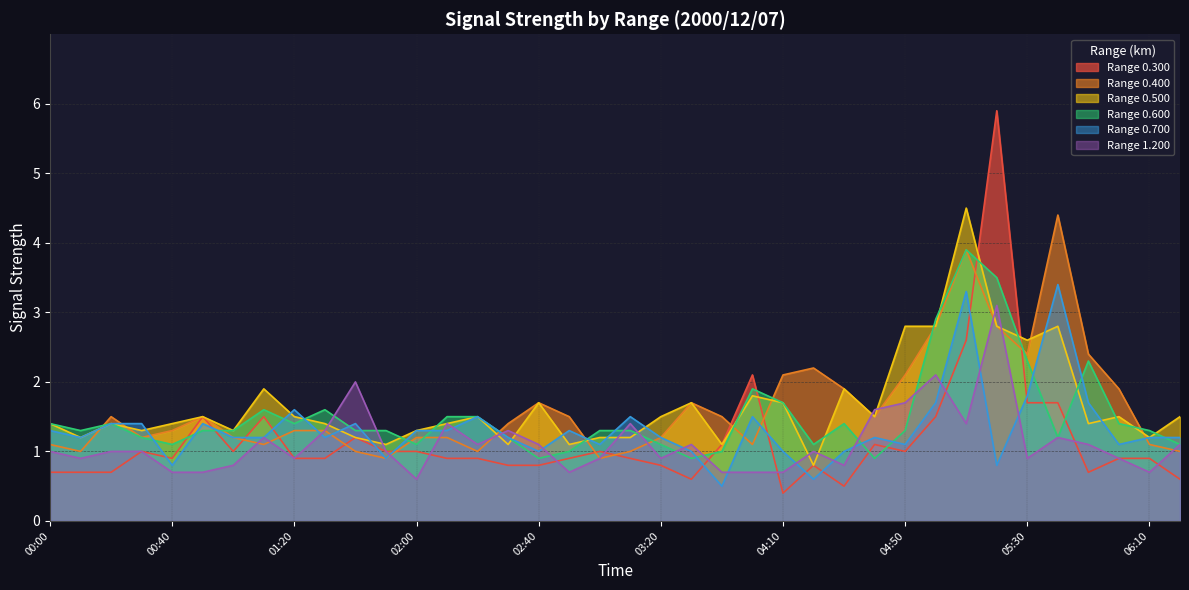

In 0.700, how many points are lower than both neighbors (excluding endpoints)?

11